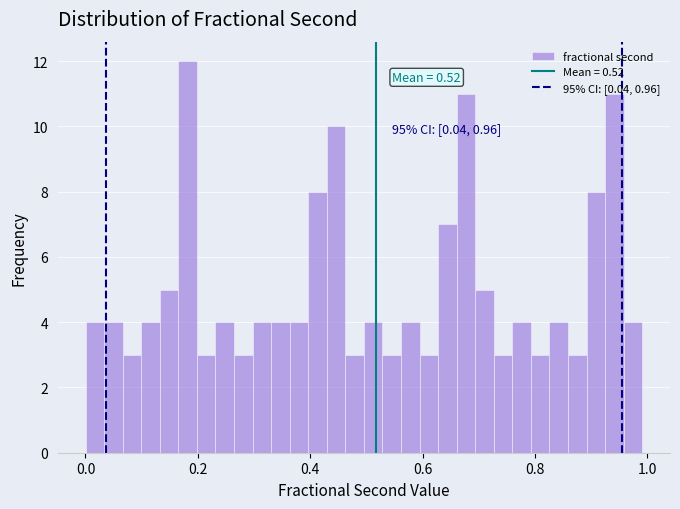

Read against the x-axis, roughly where is the centre of the tallest bar?

0.18